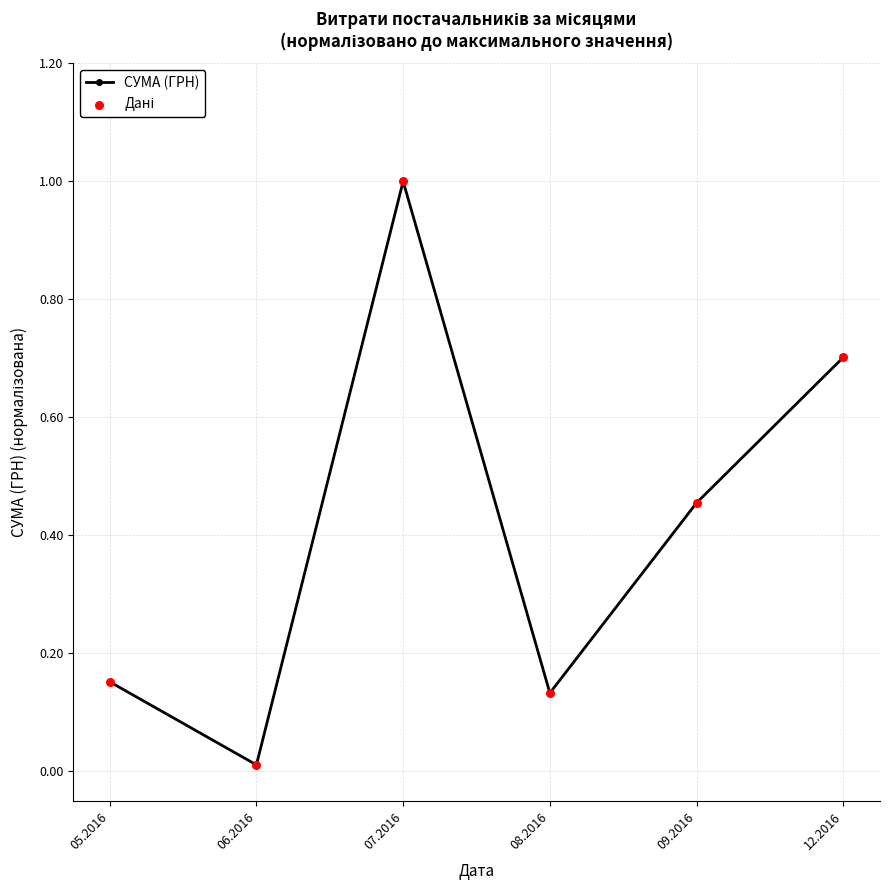

What is the label of the 1st point from the right?

12.2016